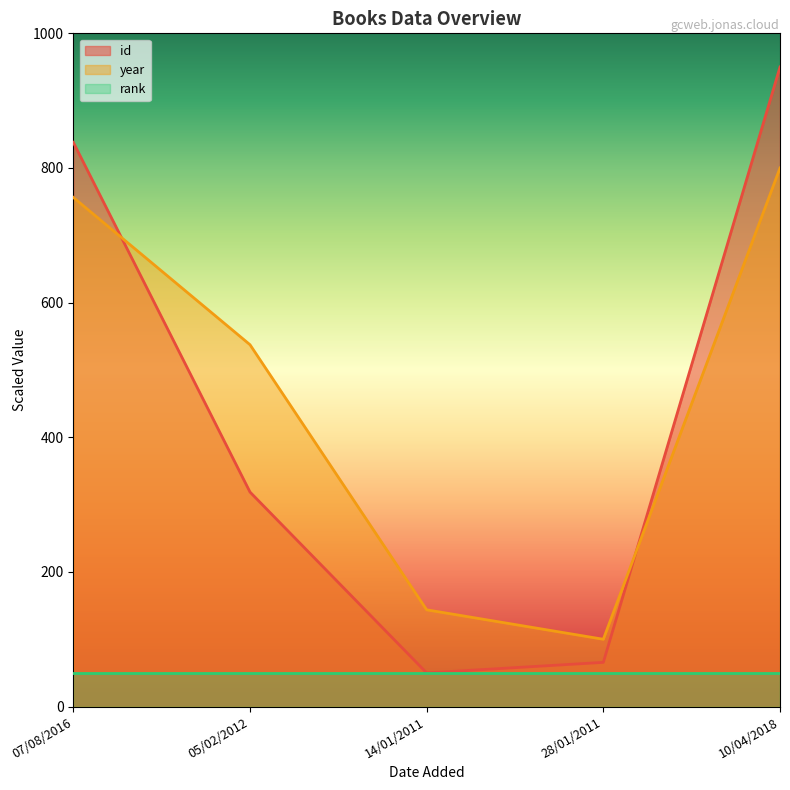

Is it true that id equals 318.7 at 05/02/2012?

True